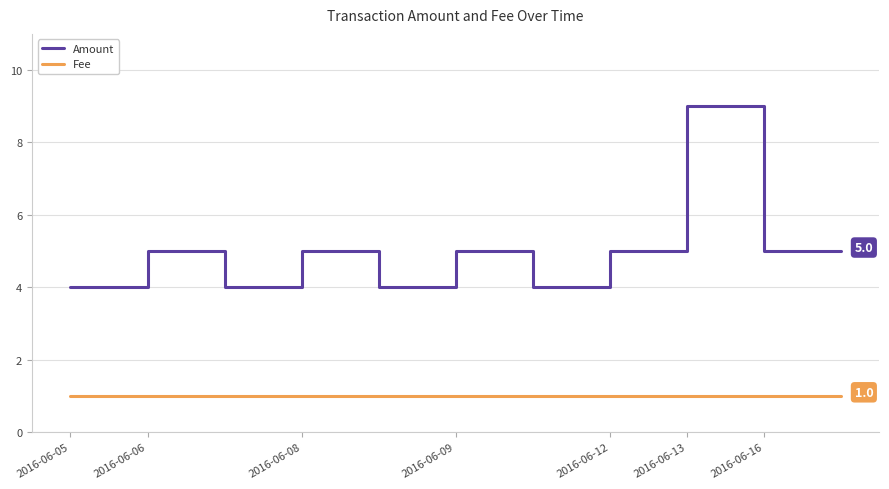

What are all the series names shown in the legend?

Amount, Fee